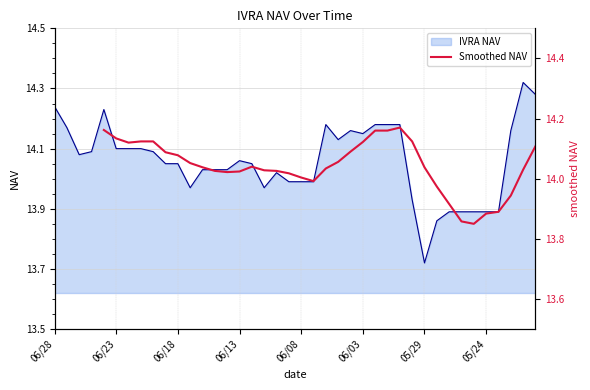

True or false: the data shows 22.9 at 06/03.

False